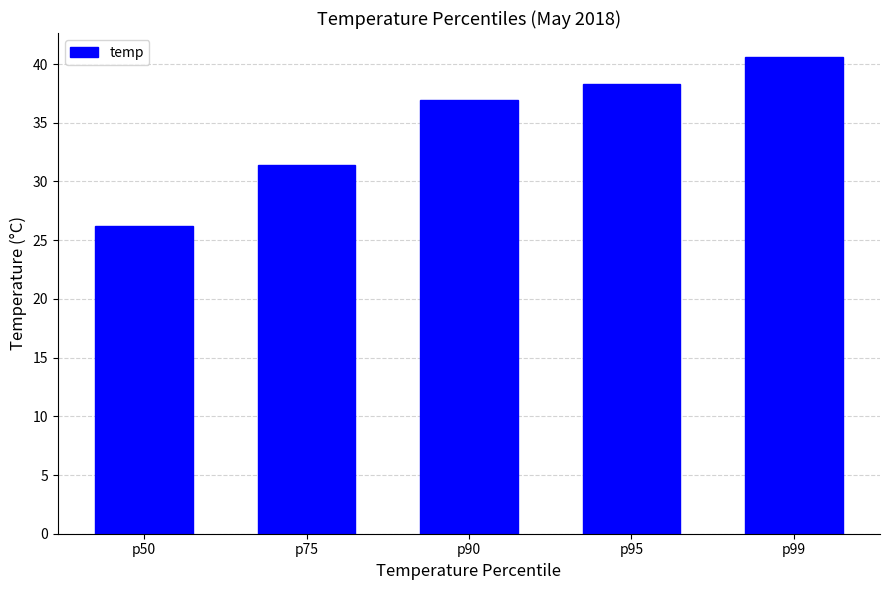

What is the value of the 4th bar from the left?

38.3